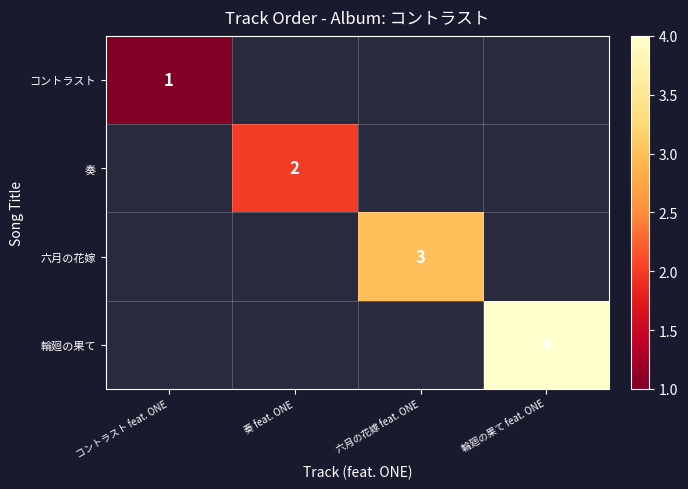

The value of 六月の花嫁 at 六月の花嫁 feat. ONE is 5. True or false?

False